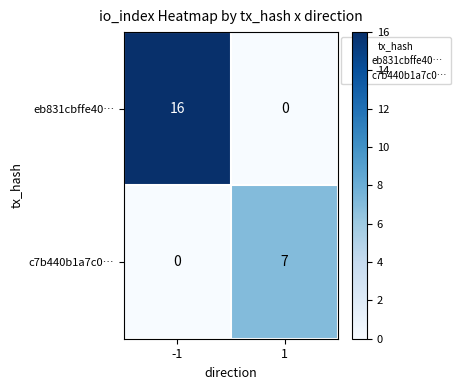

What is the total value across all series at -1?

16